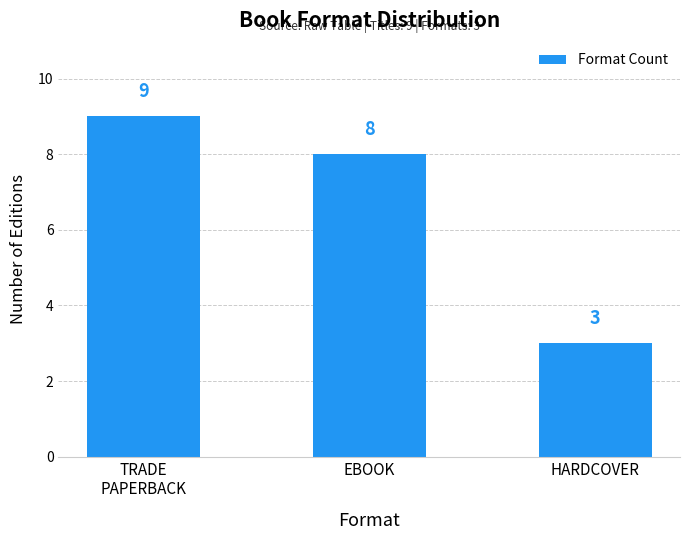

Does the chart contain any negative values?

No